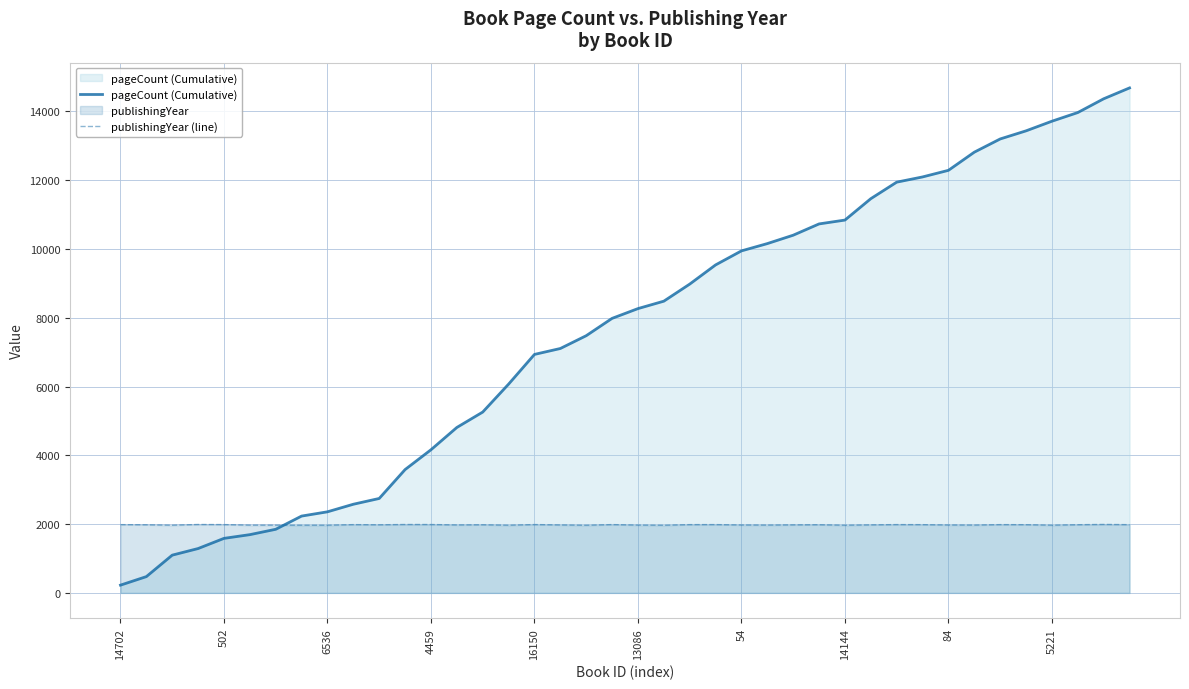

Which series has the widest spread of values?

pageCount (Cumulative)